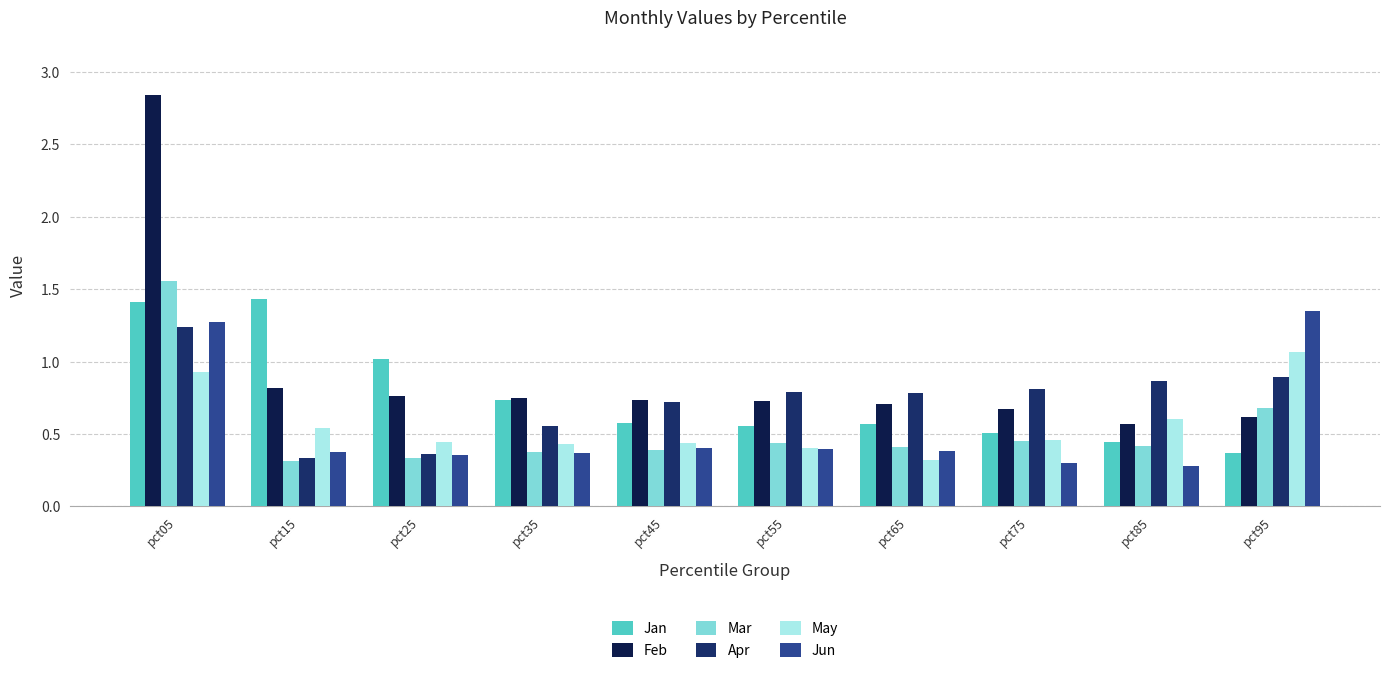

Reading left to right, list all the values displayed in this chart.

Jan: pct05=1.4	pct15=1.4	pct25=1.0	pct35=0.7	pct45=0.6	pct55=0.6	pct65=0.6	pct75=0.5	pct85=0.4	pct95=0.4
Feb: pct05=2.8	pct15=0.8	pct25=0.8	pct35=0.7	pct45=0.7	pct55=0.7	pct65=0.7	pct75=0.7	pct85=0.6	pct95=0.6
Mar: pct05=1.6	pct15=0.3	pct25=0.3	pct35=0.4	pct45=0.4	pct55=0.4	pct65=0.4	pct75=0.4	pct85=0.4	pct95=0.7
Apr: pct05=1.2	pct15=0.3	pct25=0.4	pct35=0.6	pct45=0.7	pct55=0.8	pct65=0.8	pct75=0.8	pct85=0.9	pct95=0.9
May: pct05=0.9	pct15=0.5	pct25=0.4	pct35=0.4	pct45=0.4	pct55=0.4	pct65=0.3	pct75=0.5	pct85=0.6	pct95=1.1
Jun: pct05=1.3	pct15=0.4	pct25=0.4	pct35=0.4	pct45=0.4	pct55=0.4	pct65=0.4	pct75=0.3	pct85=0.3	pct95=1.4